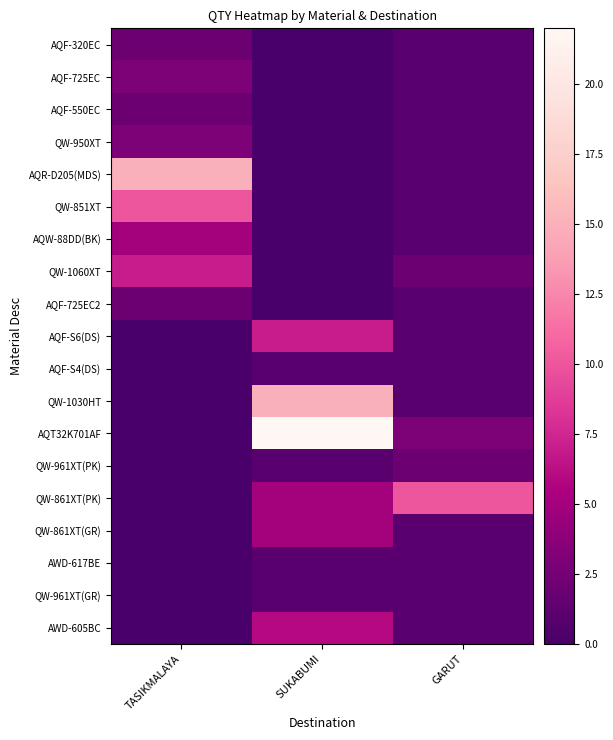

What is the difference between the highest and lowest values at GARUT?

9